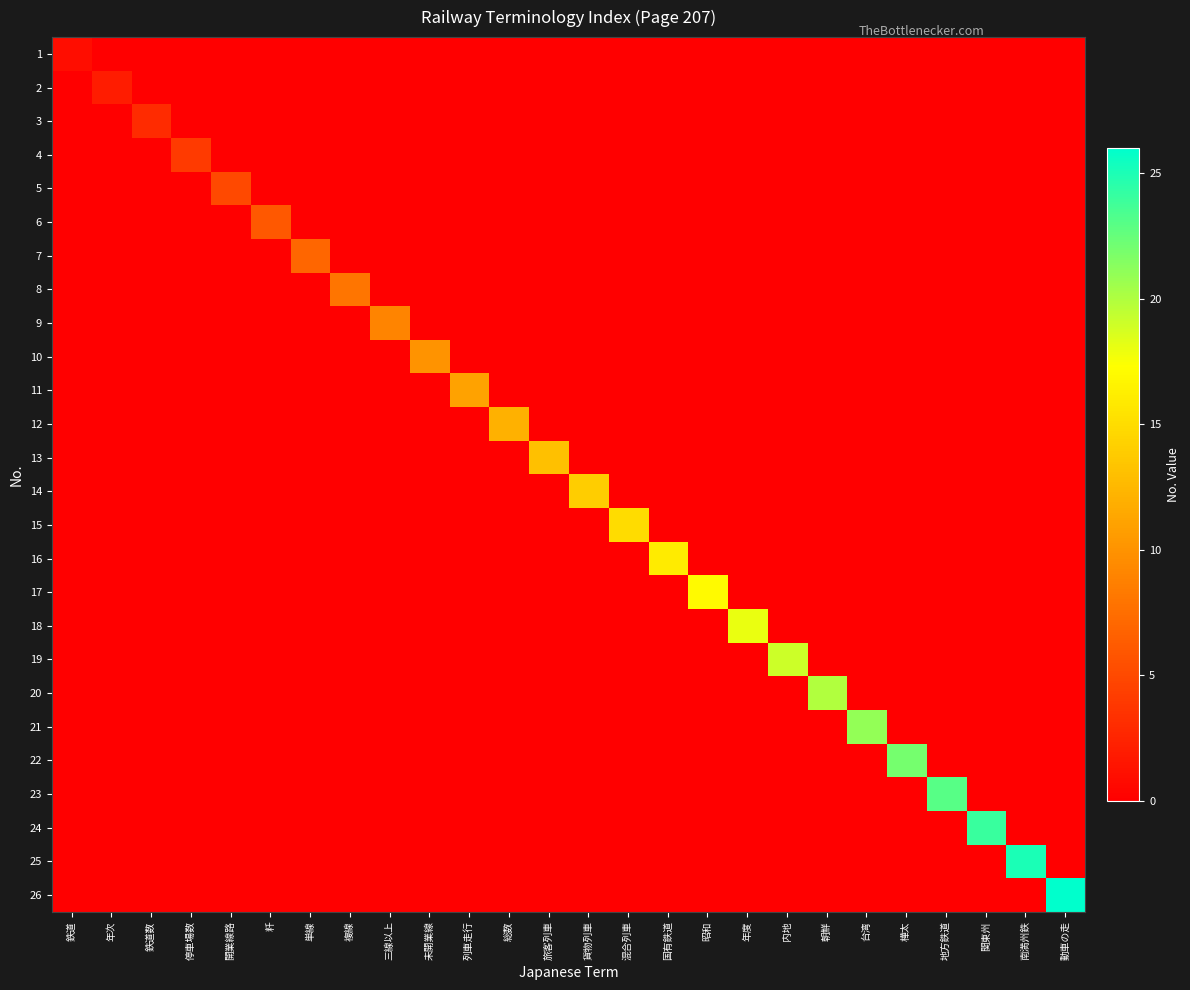

At how many categories does at least one series exceed 12?

14